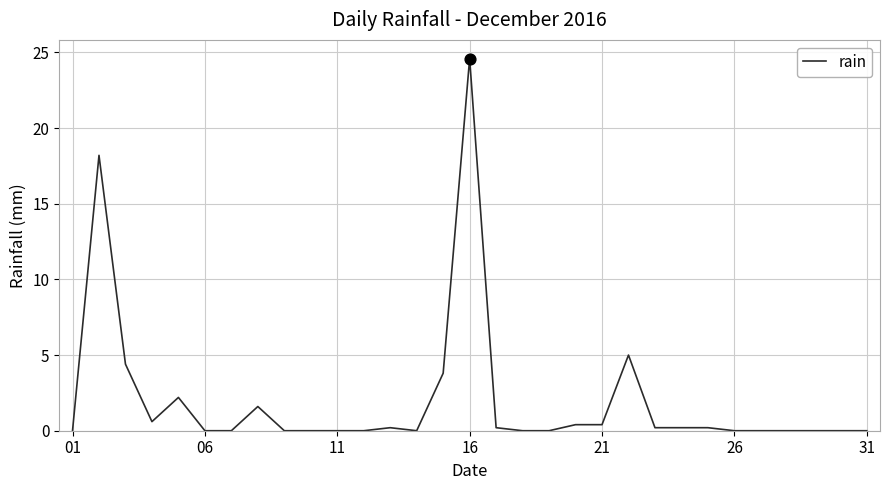

What is the maximum value shown in the chart?

24.6